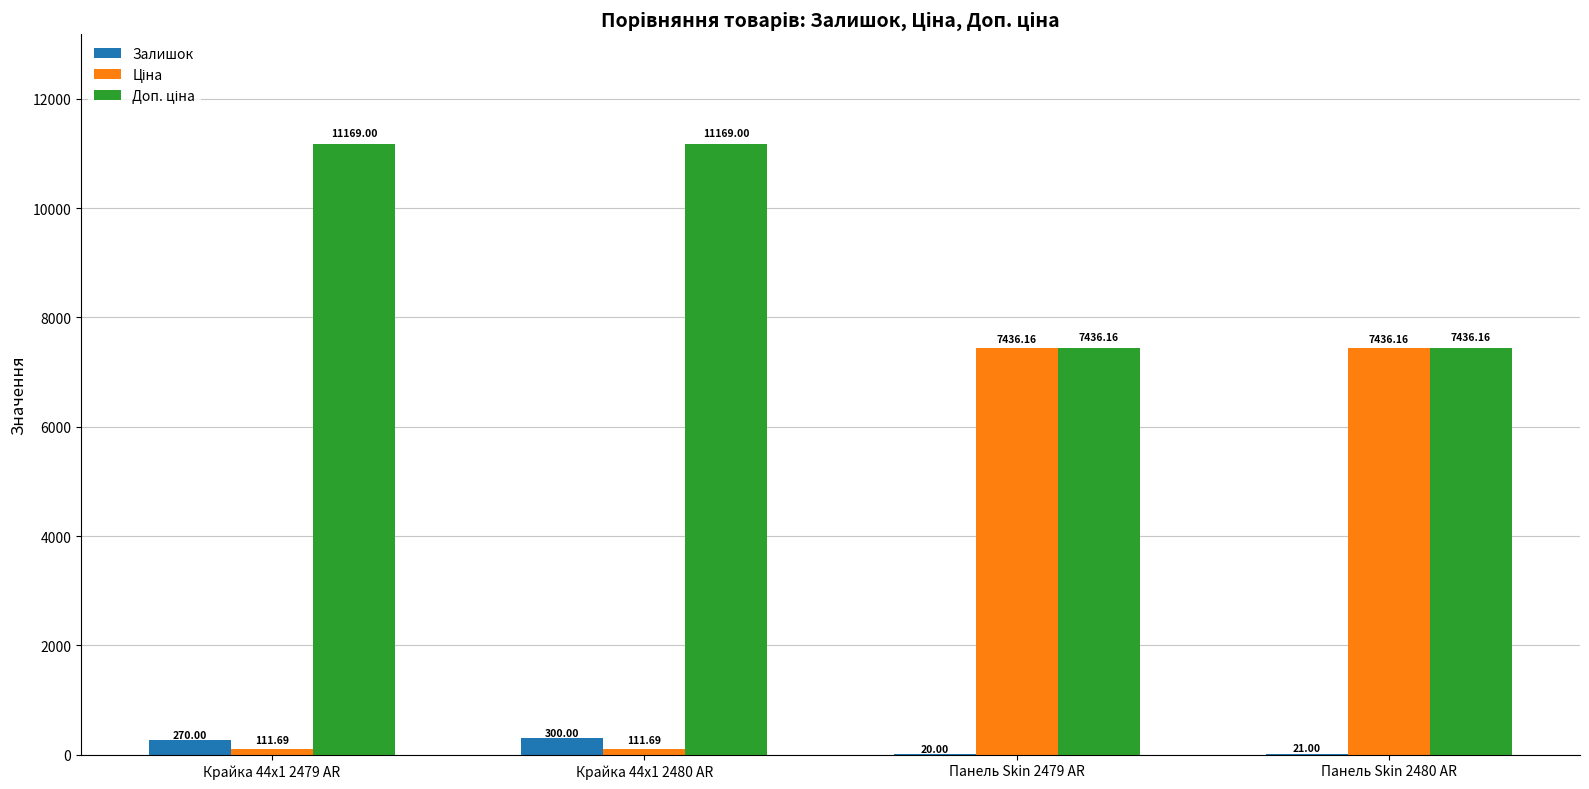

The Залишок series shows 300.0 at Крайка 44x1 2480 AR. True or false?

True